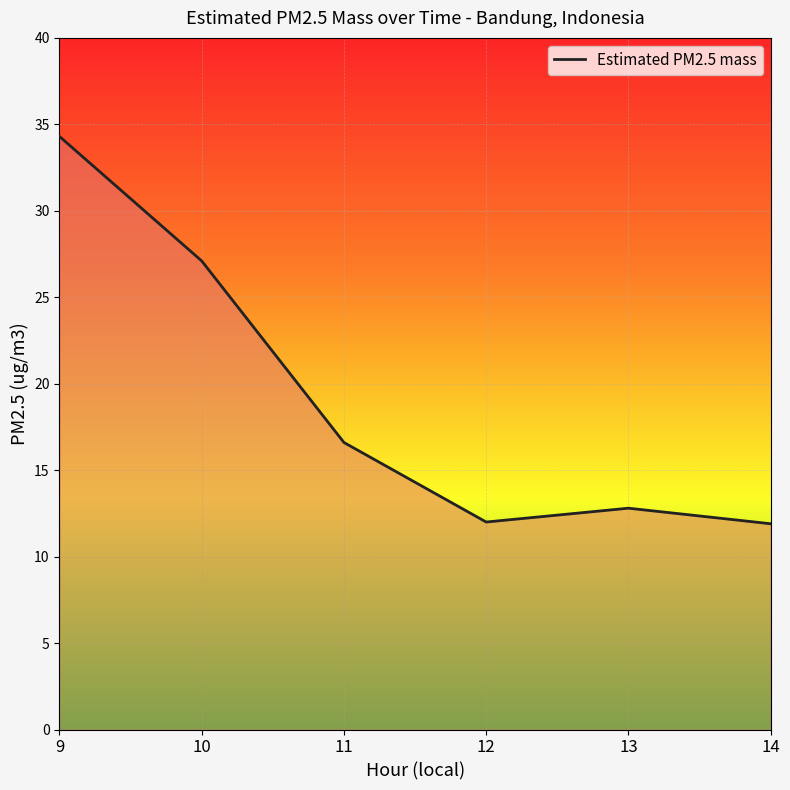

Does the chart display data point markers on the line(s)?

No